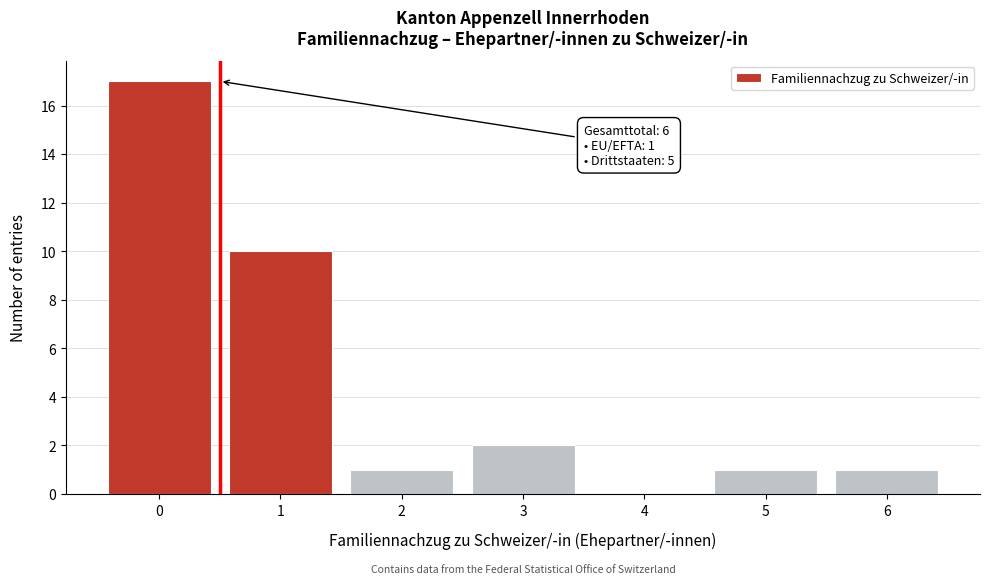

Reading left to right, extract all data points from this chart.

0=17	1=10	2=1	3=2	4=0	5=1	6=1